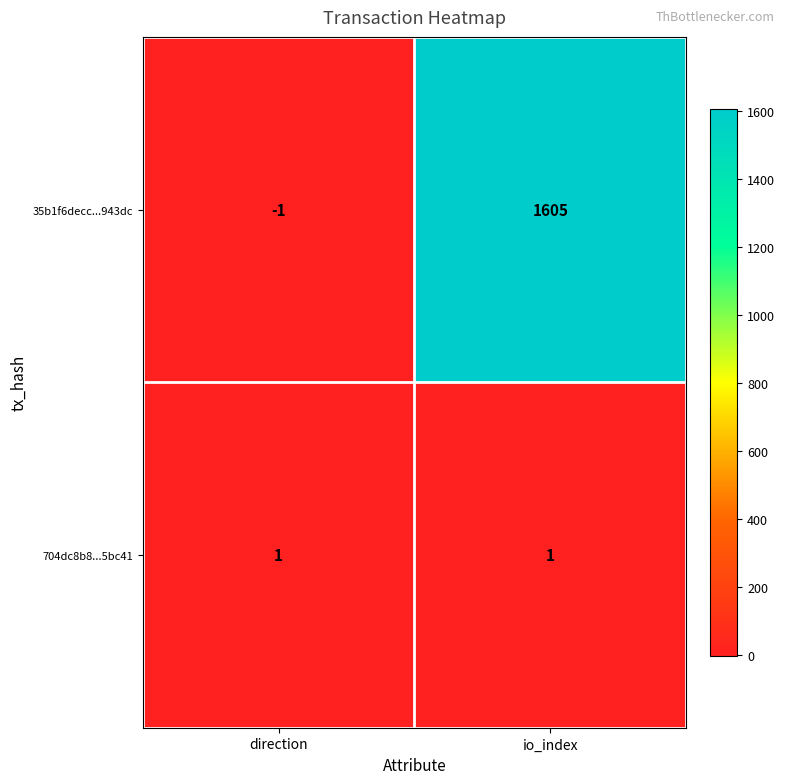

Where is 35b1f6decc...943dc nearest to the value 802?

direction